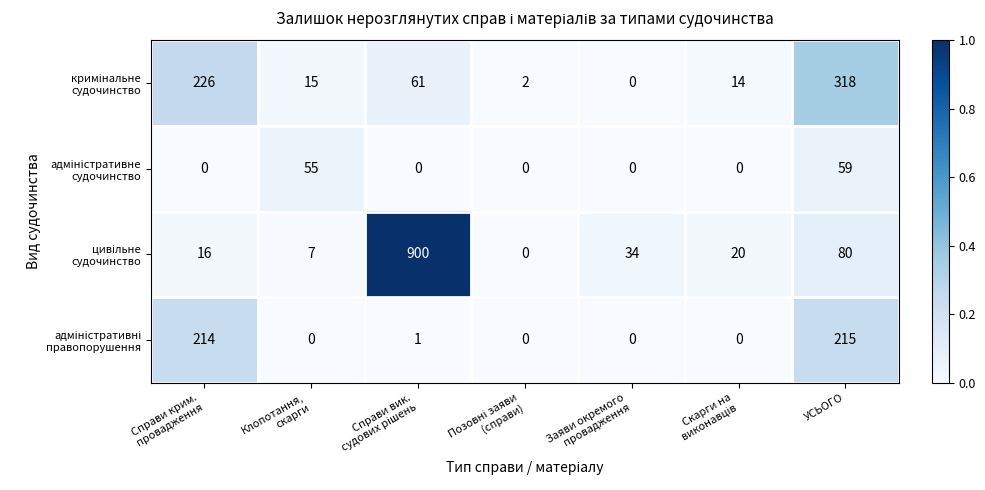

At how many categories does at least one series exceed 59?

3